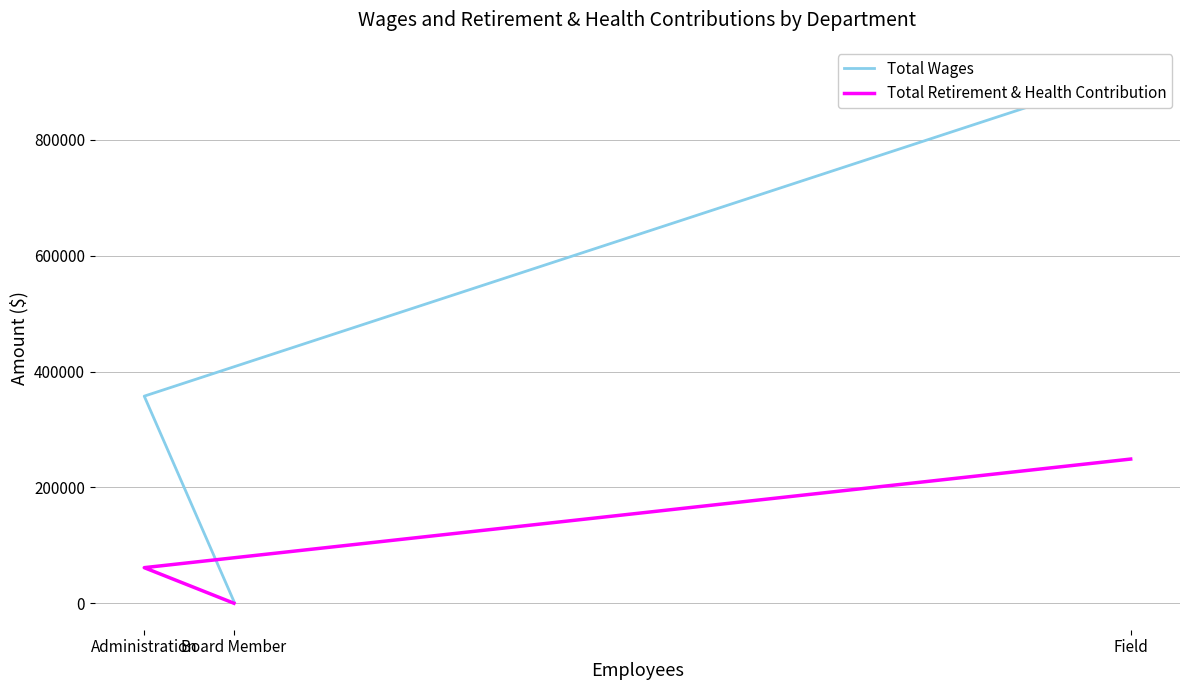

How many Total Wages values are between 3216 and 914831?

3